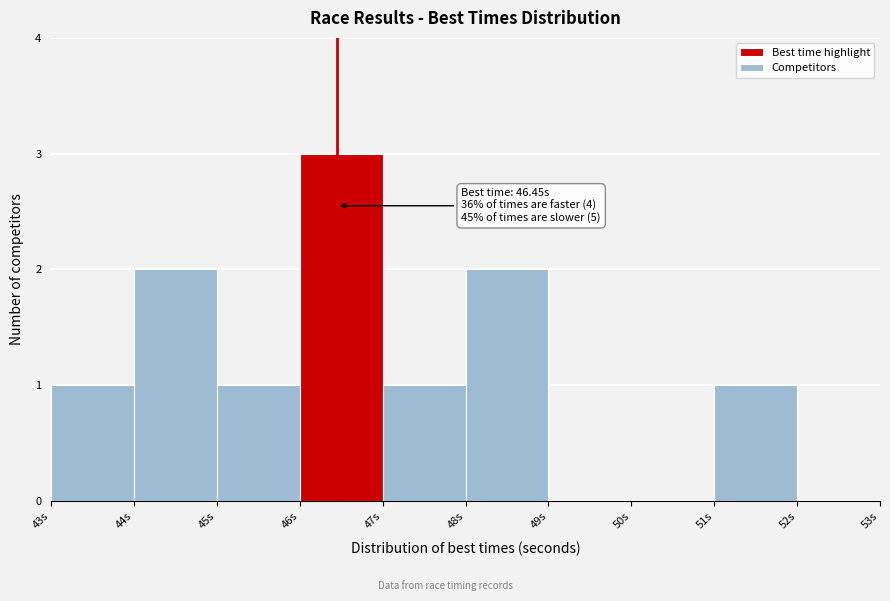

Over which range of the x-axis is the bar tallest?

46 to 47